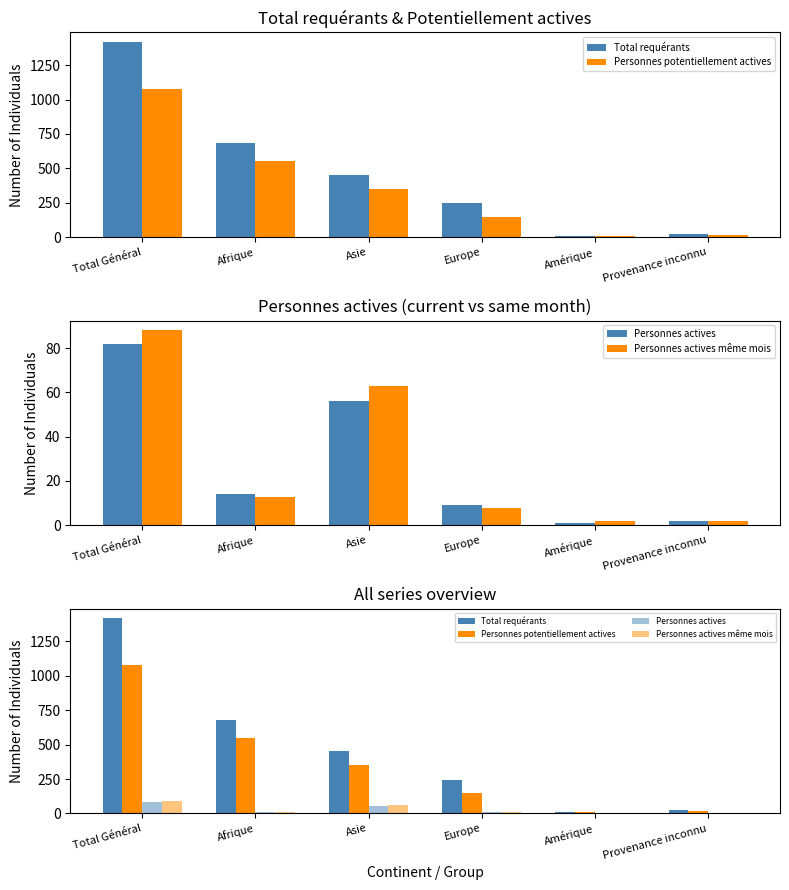

What is the highest value of the Personnes potentiellement actives series?

1076